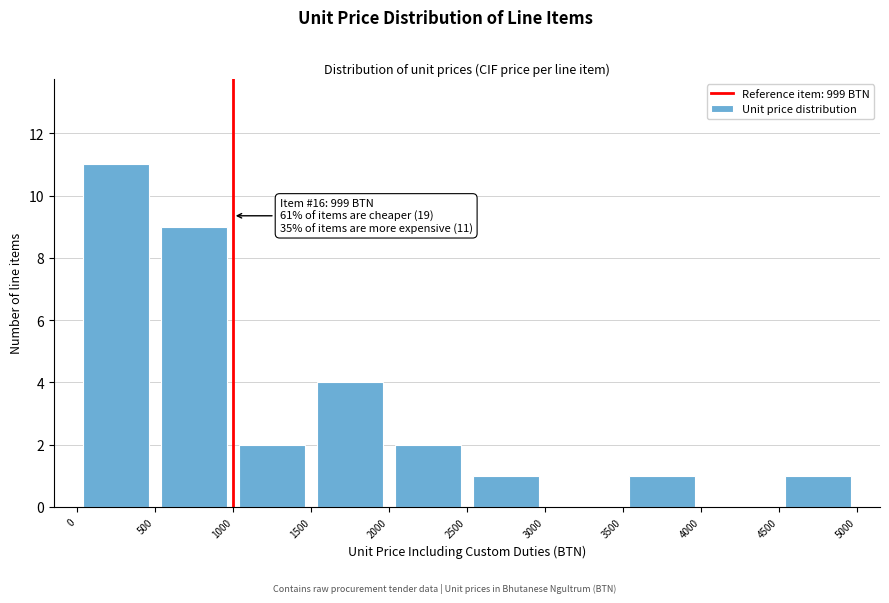

Over which range of the x-axis is the bar tallest?

0 to 500